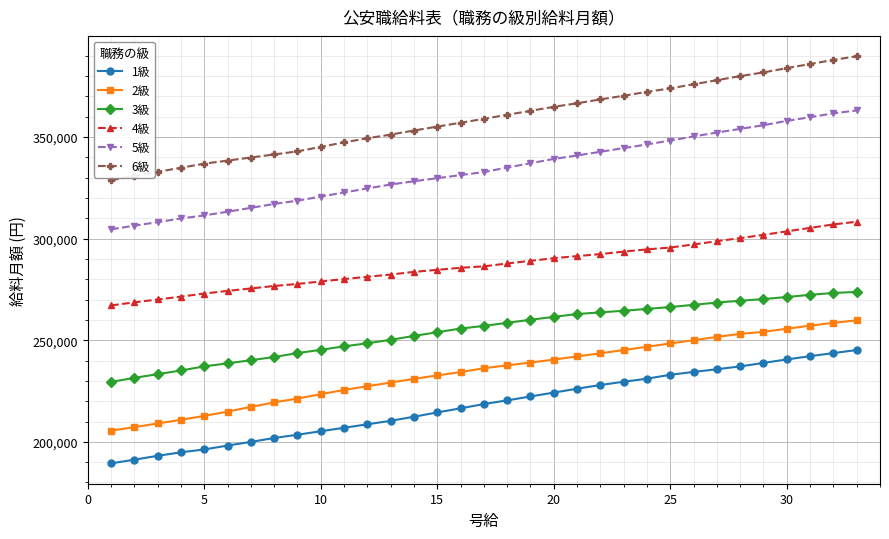

What is the difference between the maximum and minimum values in the 4級 series?

41184